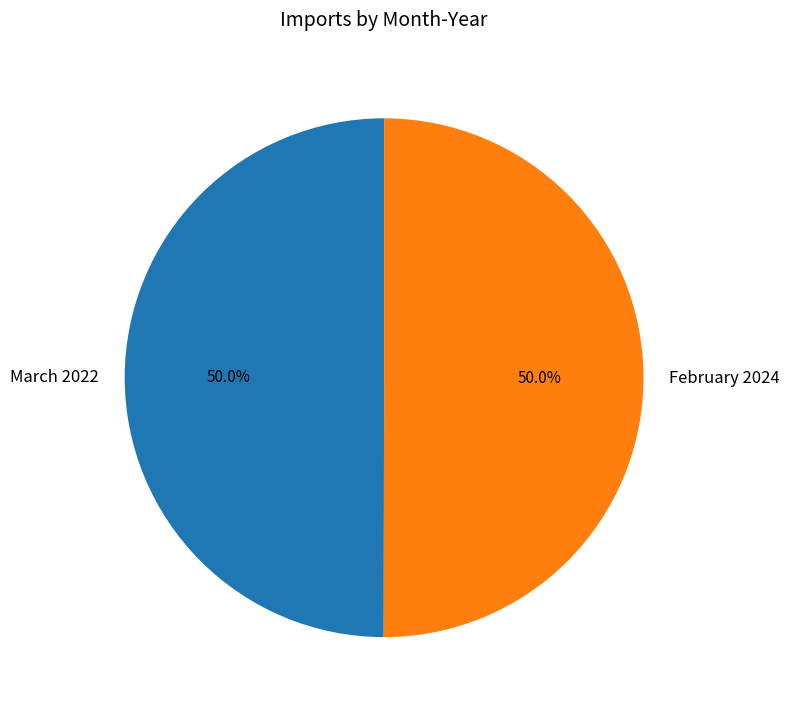

Is it true that February 2024 is 39% of the pie?

False